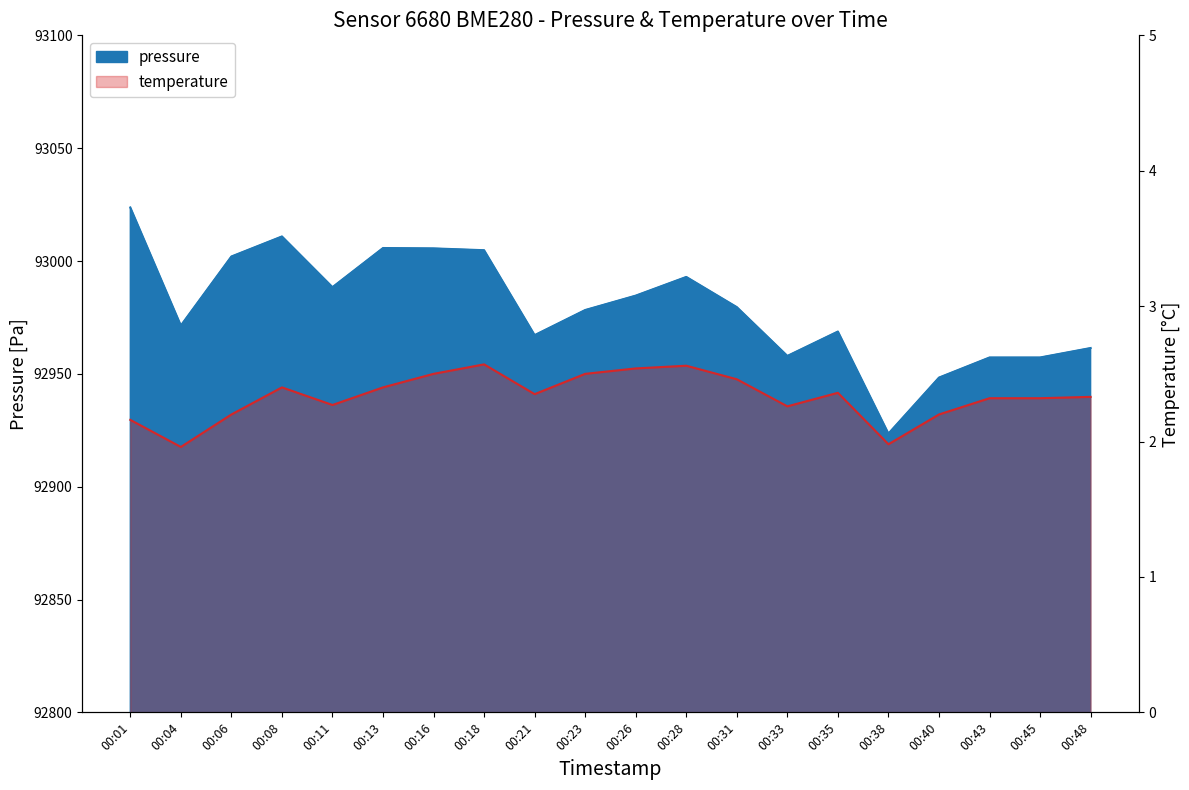

True or false: pressure and temperature cross at least once.

False